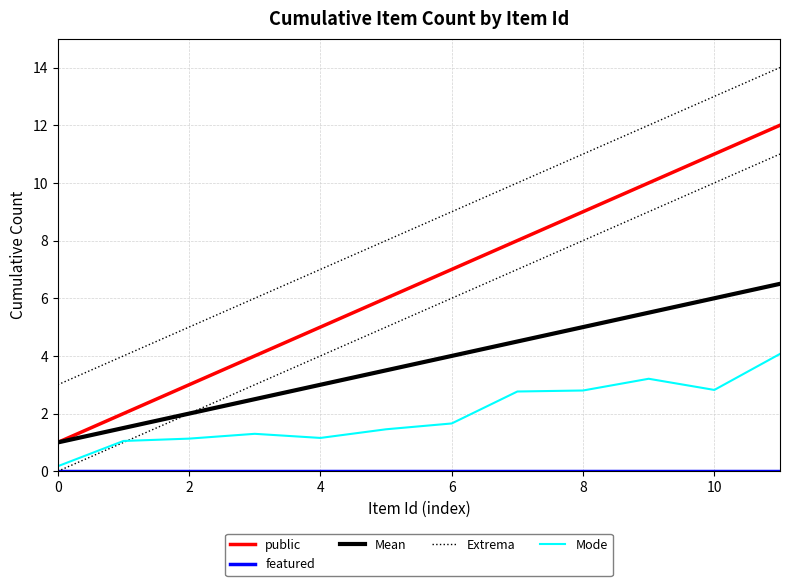

Which series has the largest range (max minus min)?

public